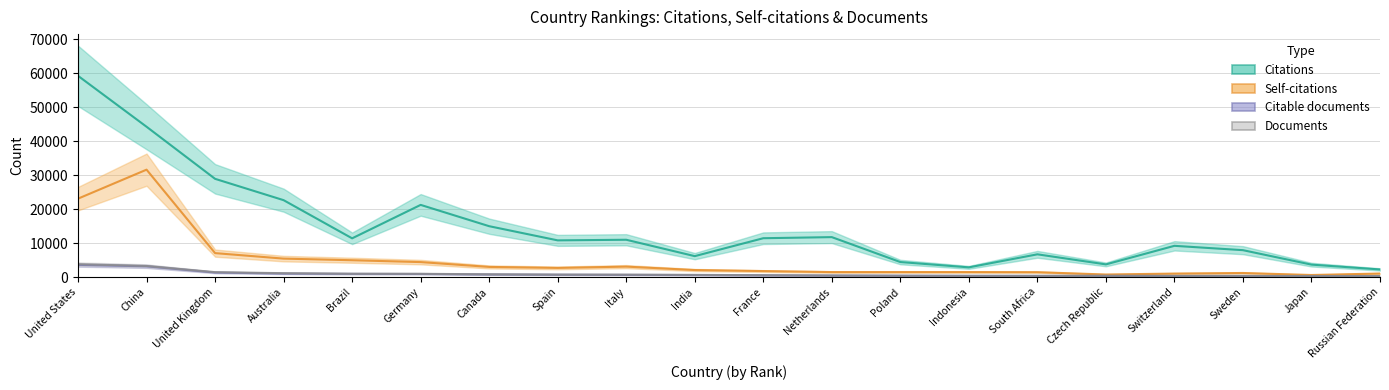

True or false: Citations and Citable documents cross at least once.

False